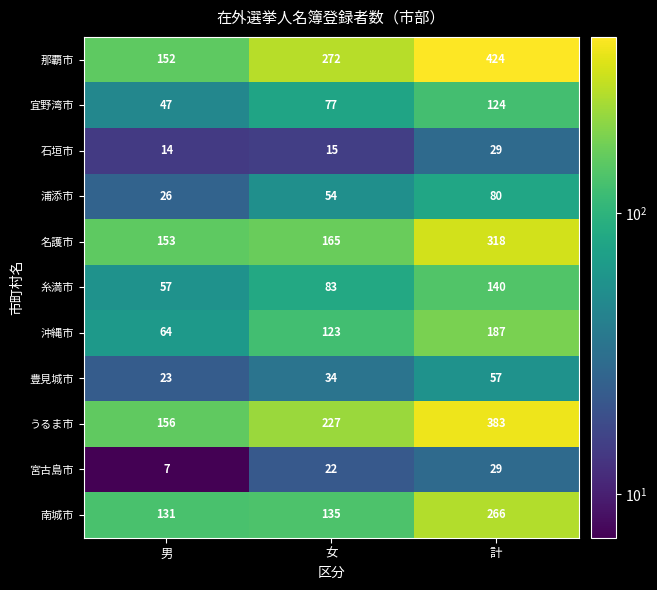

What is the total value across all series at 男?

830